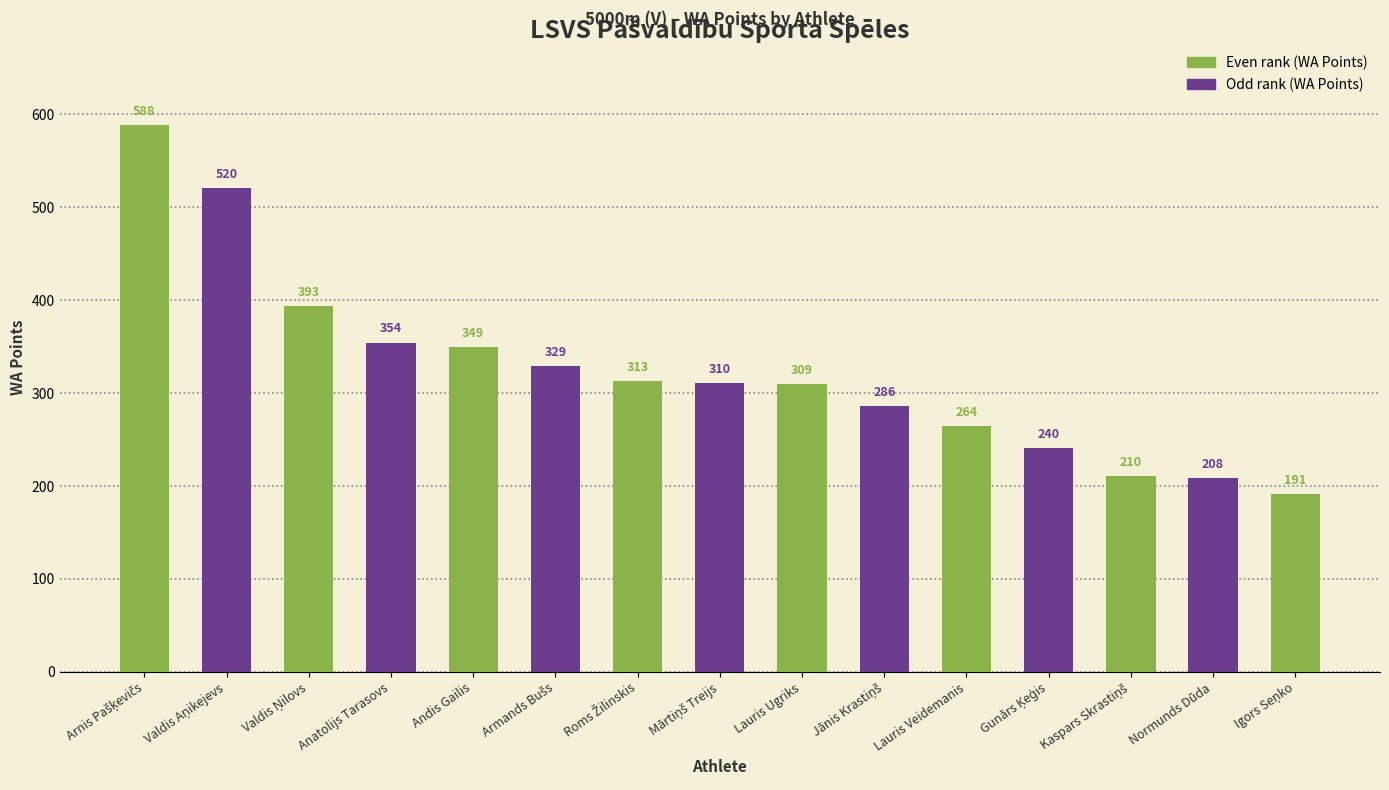

What is the ratio of the value at Igors Seņko to the value at Kaspars Skrastiņš?

0.9